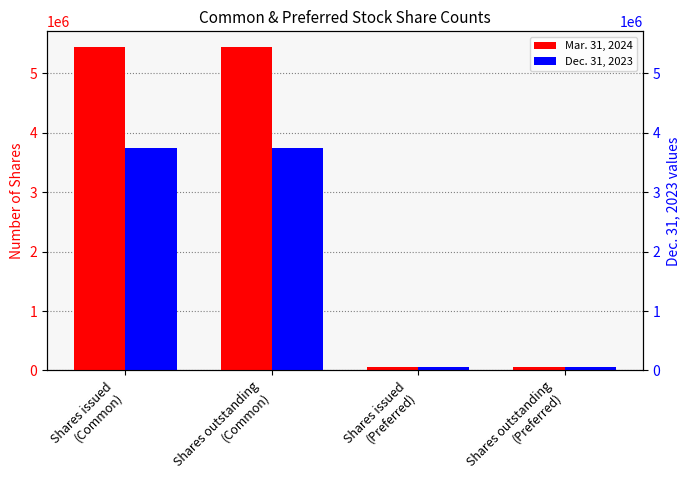

Reading left to right, transcribe all the data shown in this chart.

Mar. 31, 2024: Shares issued
(Common)=5430215	Shares outstanding
(Common)=5430215	Shares issued
(Preferred)=56227	Shares outstanding
(Preferred)=56227
Dec. 31, 2023: Shares issued
(Common)=3736673	Shares outstanding
(Common)=3736673	Shares issued
(Preferred)=56227	Shares outstanding
(Preferred)=56227